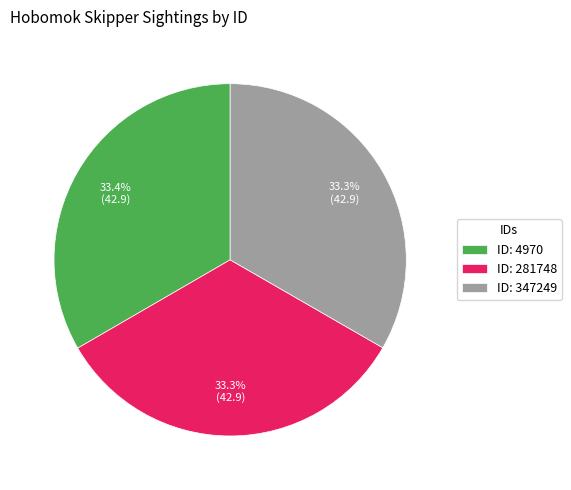

To the nearest percent, what is the average slice percentage?

33%